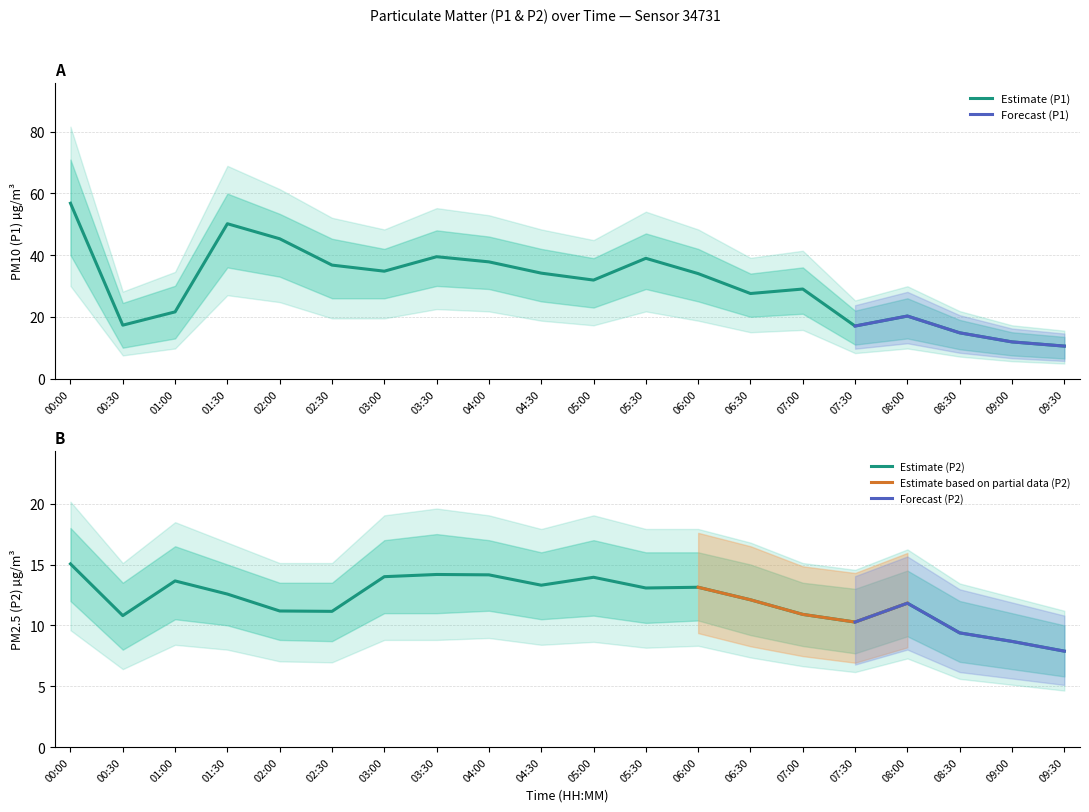

Reading right to left, what are all the values shown in this chart?

P1: 10.5	11.9	14.8	20.2	17.0	29.0	27.6	34.0	39.0	31.9	34.1	37.8	39.5	34.8	36.8	45.3	50.1	21.6	17.3	56.8
P2: 7.9	8.7	9.4	11.8	10.3	10.9	12.1	13.1	13.1	13.9	13.3	14.2	14.2	14.0	11.2	11.2	12.6	13.7	10.8	15.1